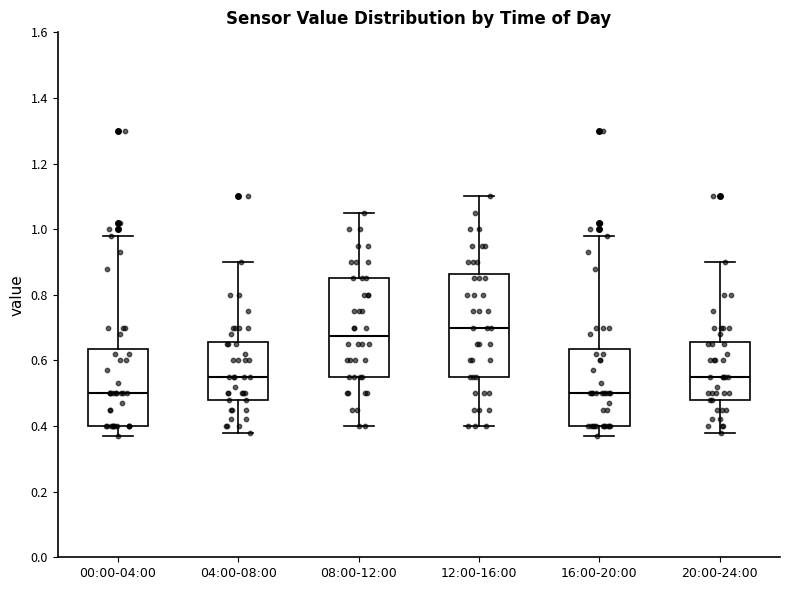

Which box has the highest median line?

12:00-16:00